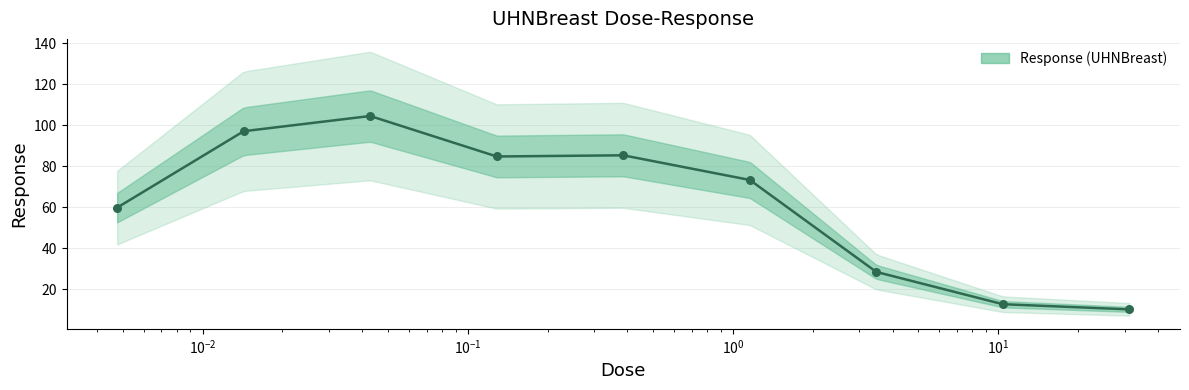

Which has a higher value, 10.4167 or 0.385802?

0.385802